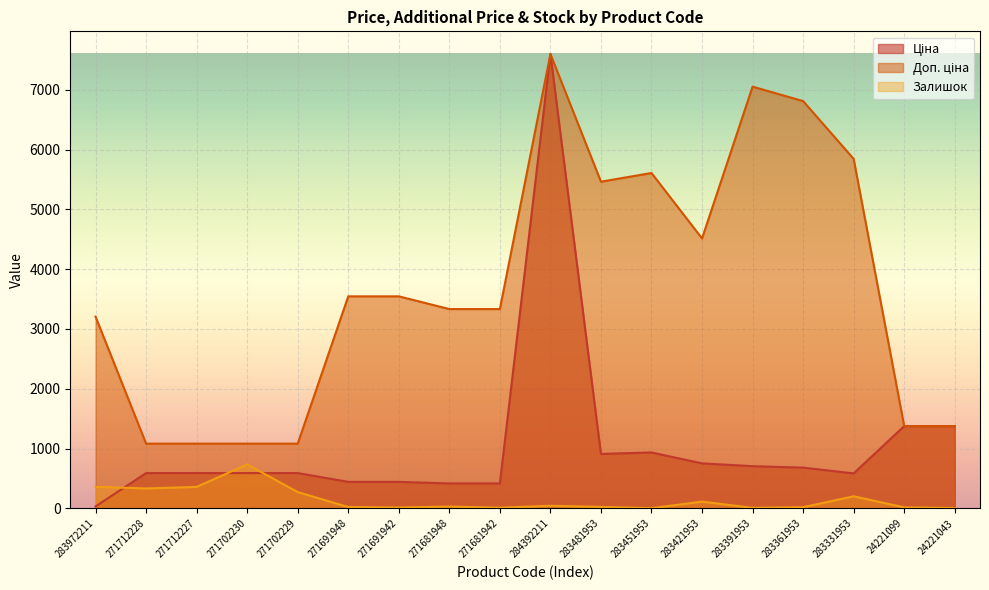

How many interior local valleys does the Ціна series have?

2